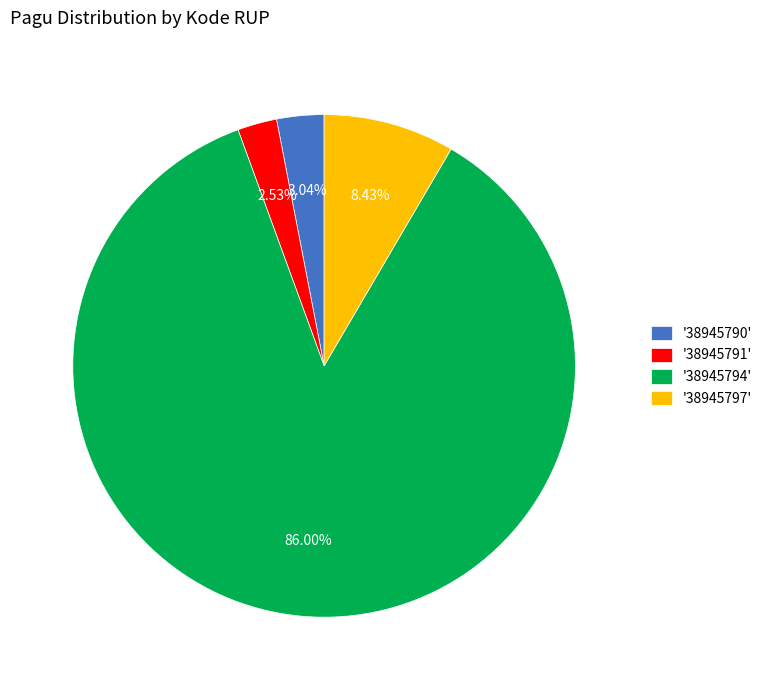

Is there any slice that represents more than half of the pie?

Yes